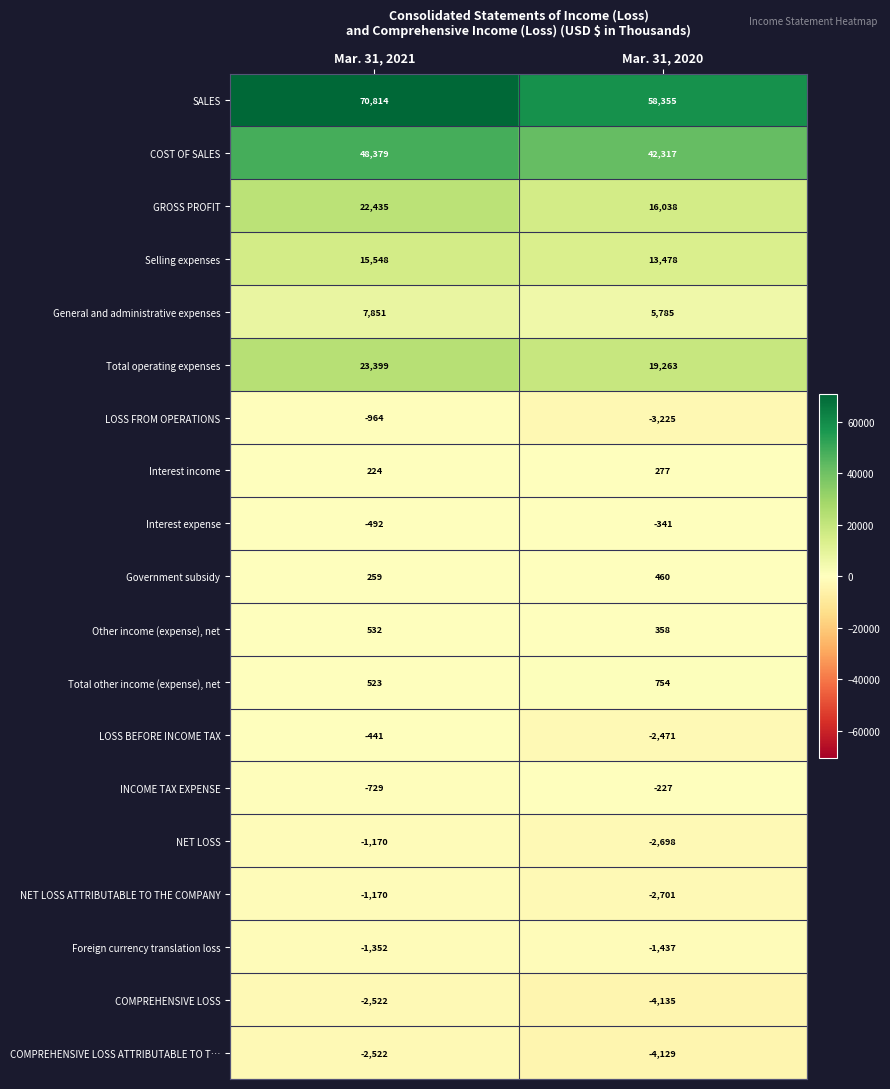

At which label is Government subsidy closest to 359?

Mar. 31, 2021